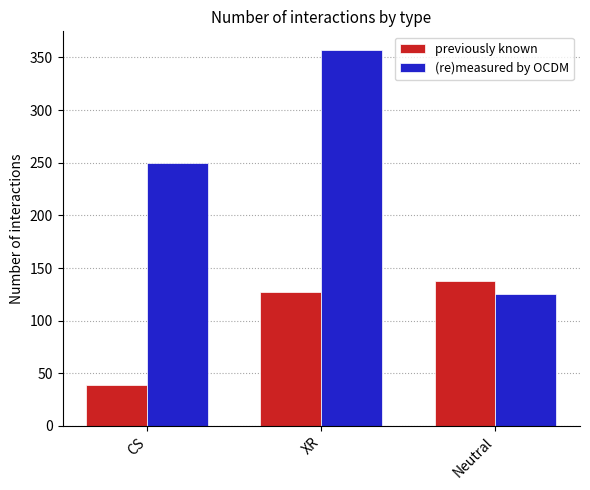

What is the sum of the previously known values at Neutral and XR?

265